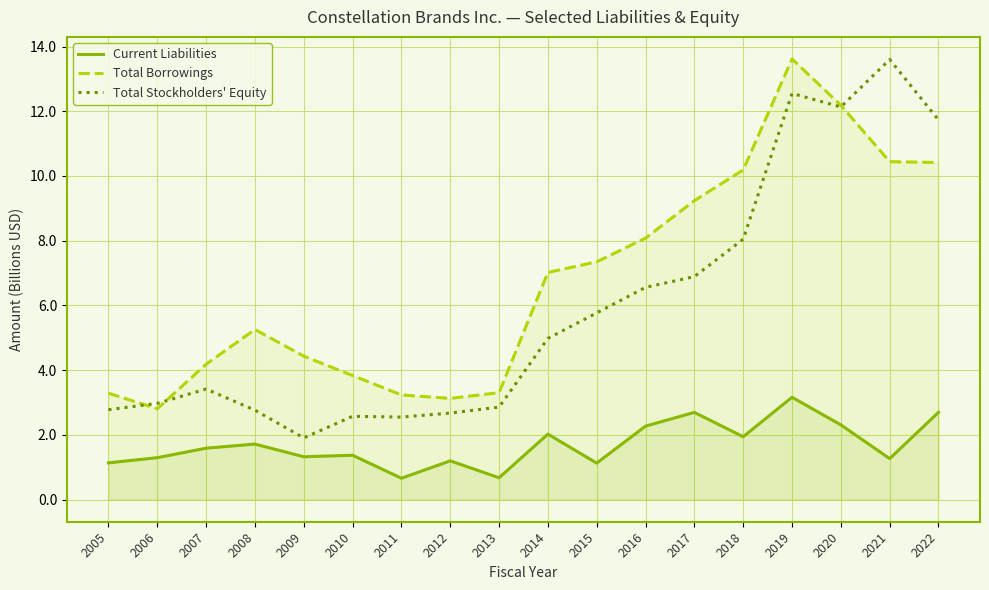

True or false: Total Stockholders' Equity and Total Borrowings cross at least once.

True